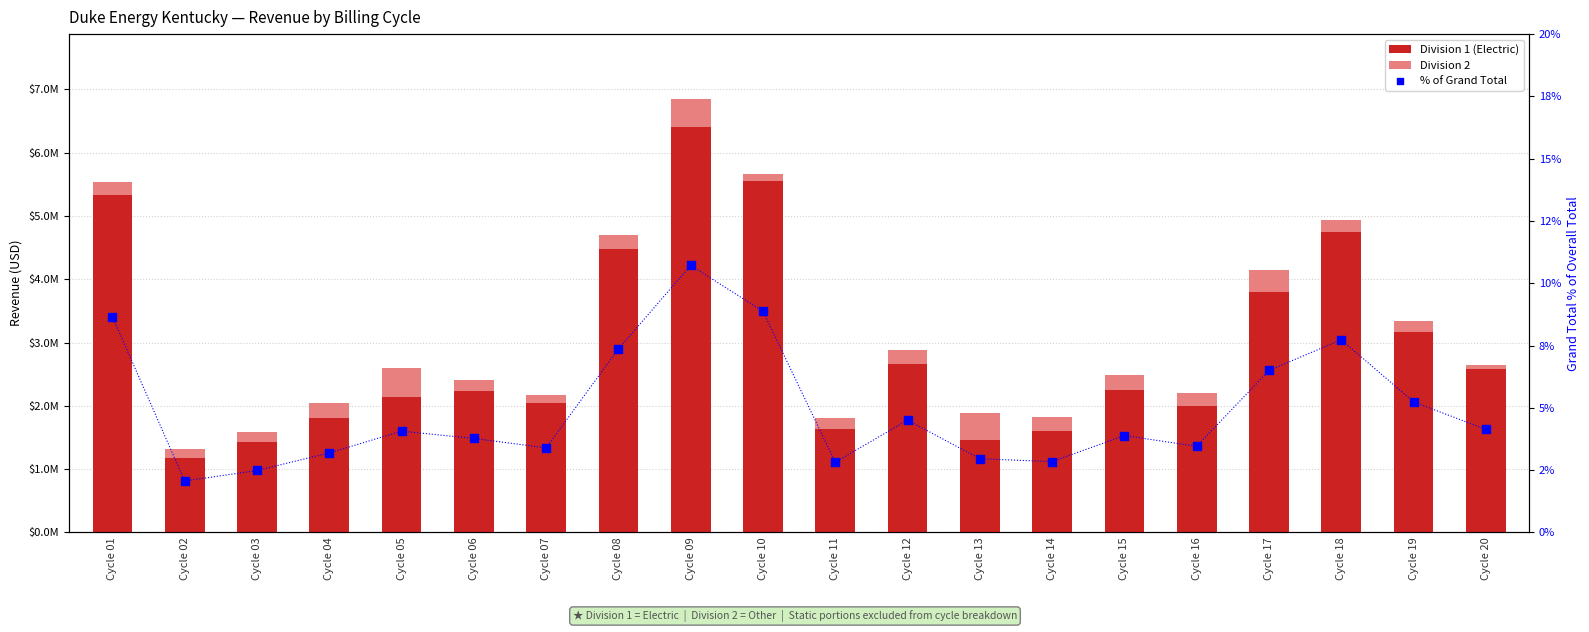

Which series contains the lowest Y value?

Division 2